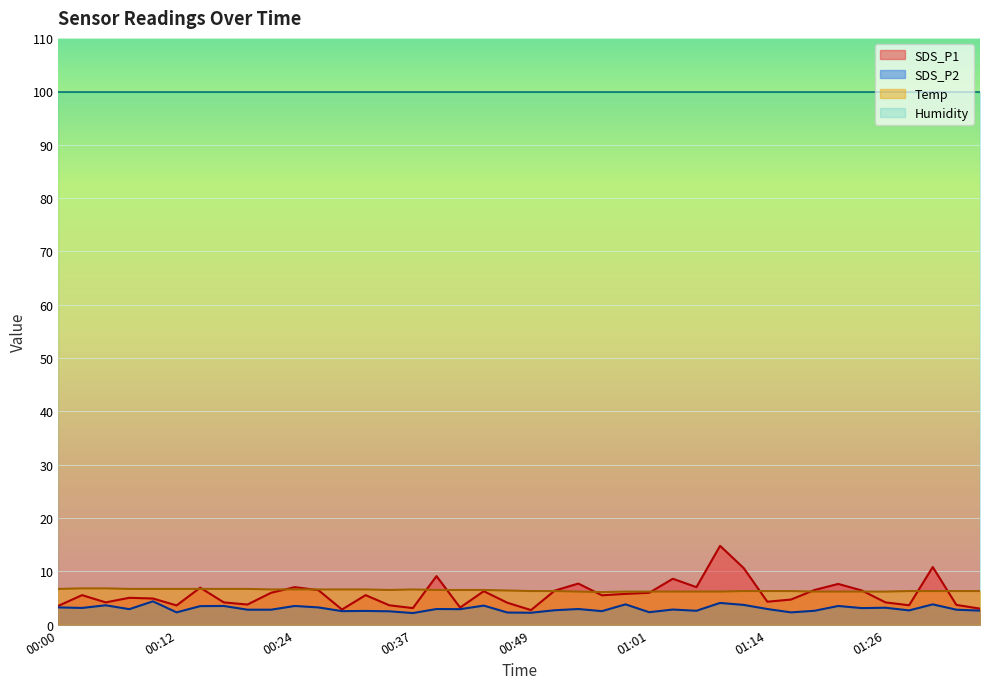

What value does the SDS_P2 series have at 00:27?

3.2